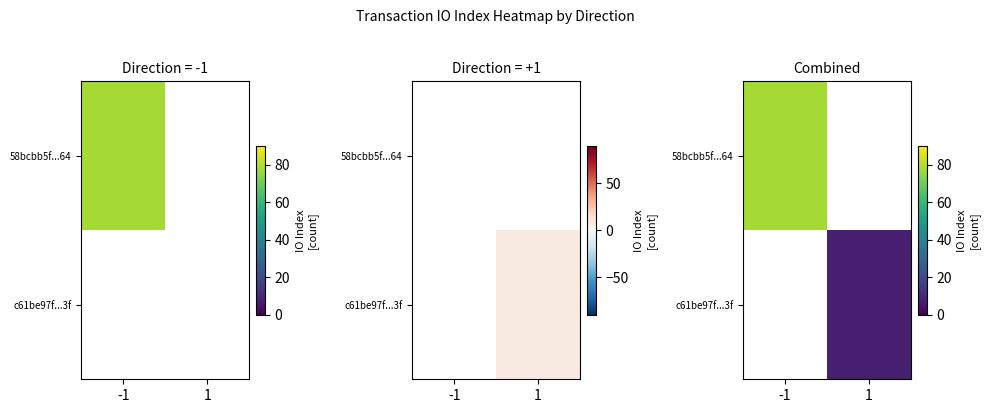

What is the minimum value for 58bcbb5f...64?

78.0